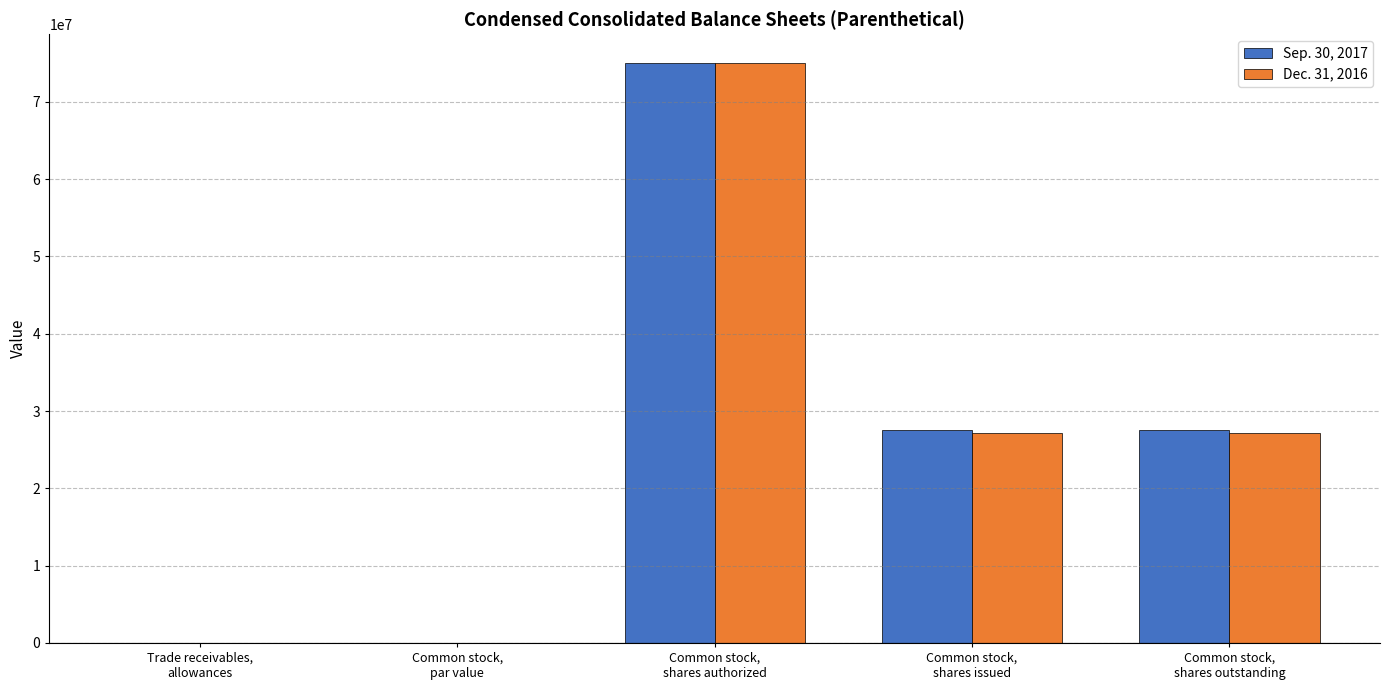

What is the maximum value for Dec. 31, 2016?

75000000.0